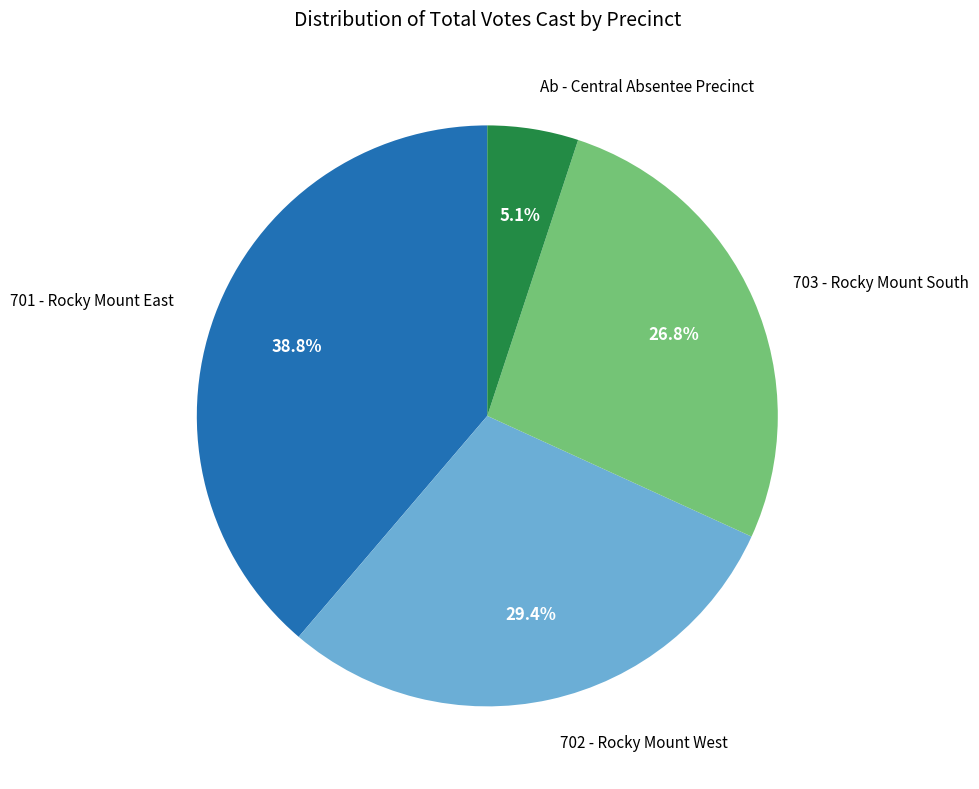

Is there a majority slice in this chart?

No